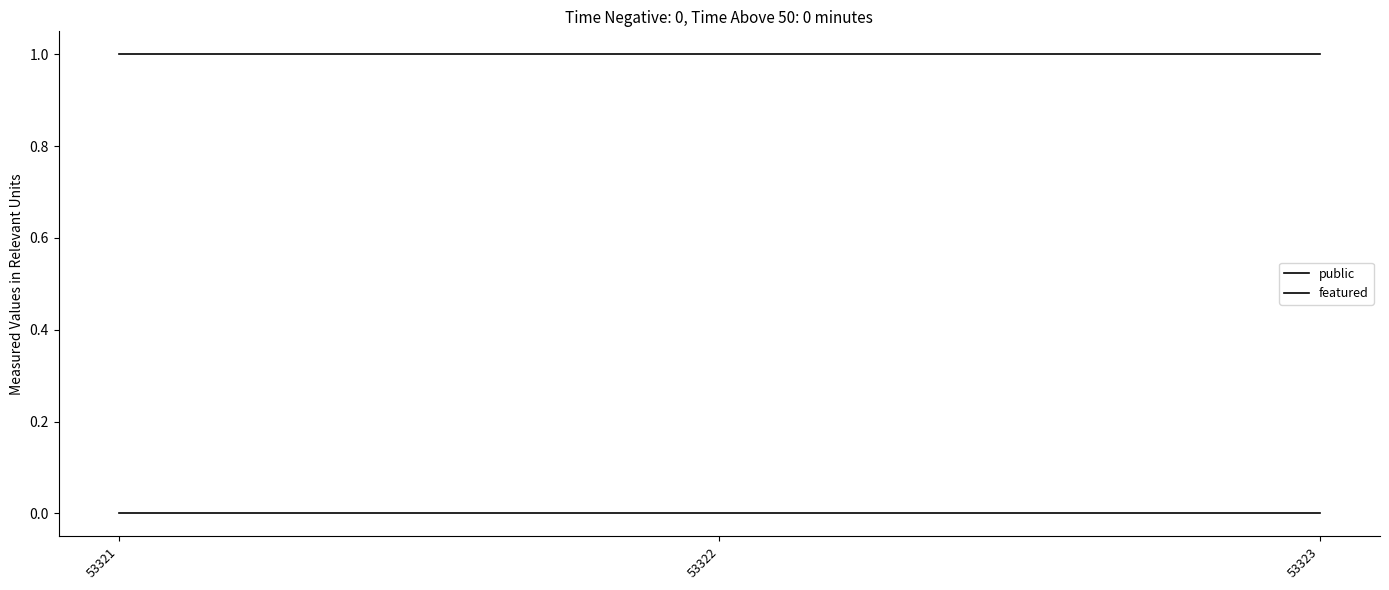

At which category does the chart reach its minimum across all series?

53321